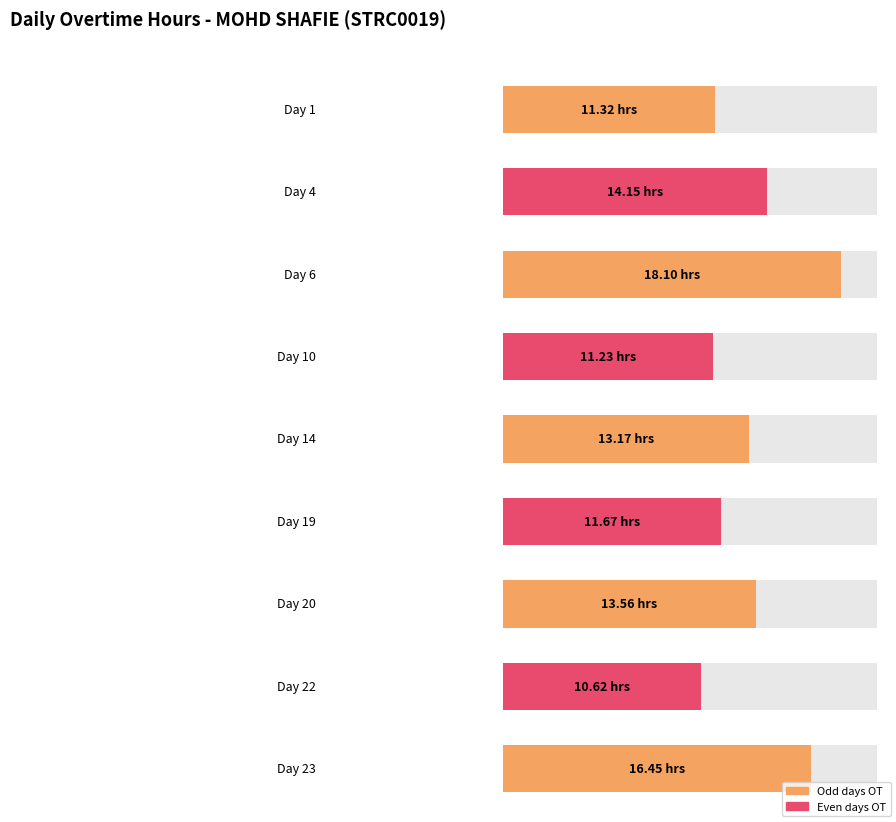

Approximately how many times larger is the value at Day 23 compared to Day 6?

0.9